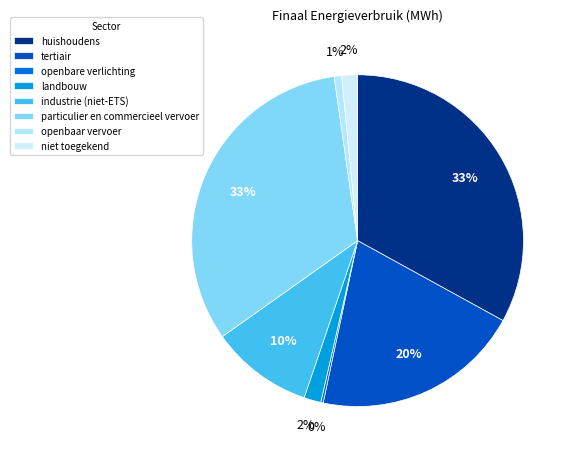

Which slice is the smallest?

openbare verlichting